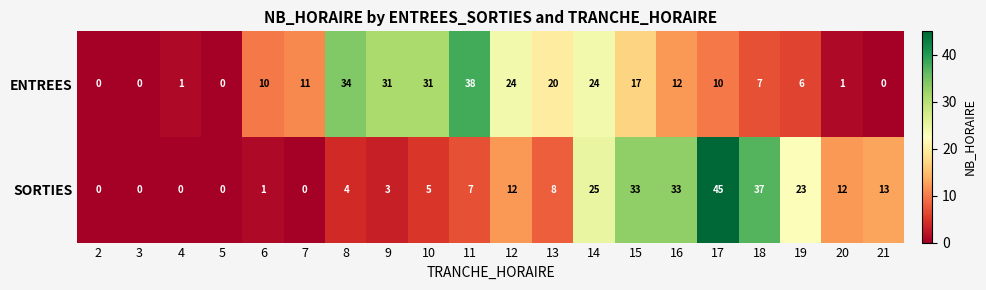

What is the spread (max minus min) of values at 14?

1